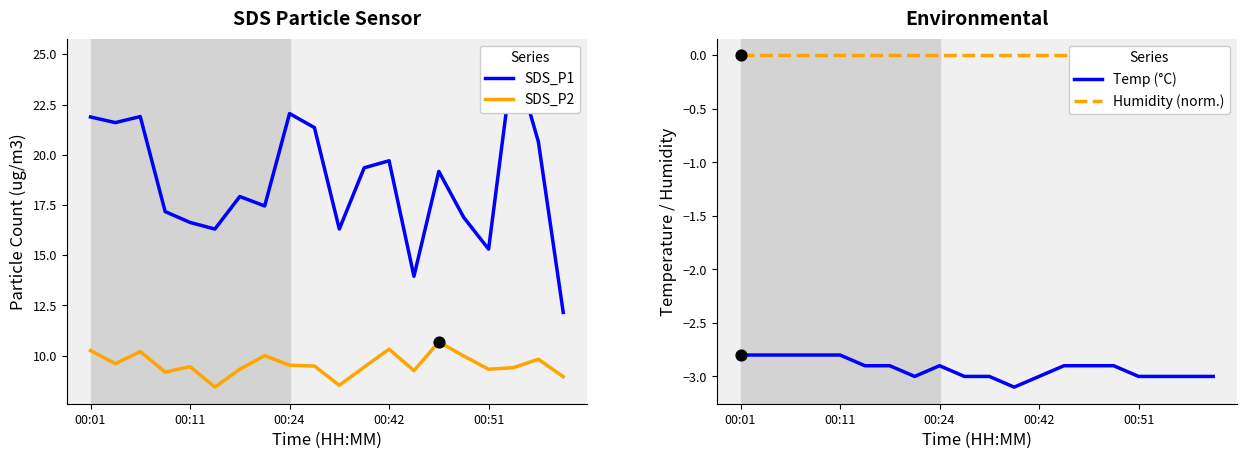

What are all the series names shown in the legend?

SDS_P1, SDS_P2, Temp (°C), Humidity (norm.)